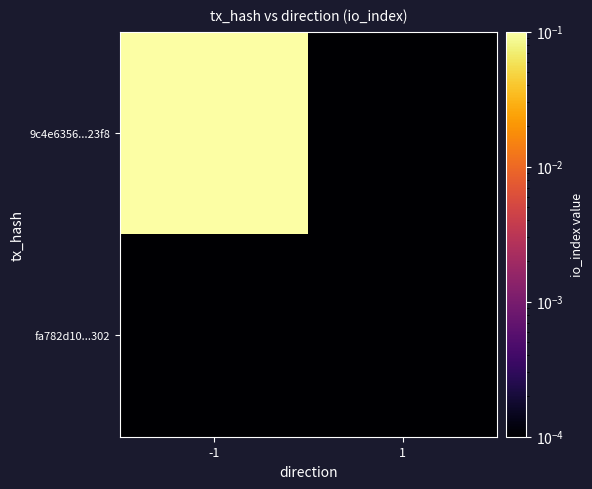

How many distinct data groups are displayed?

2